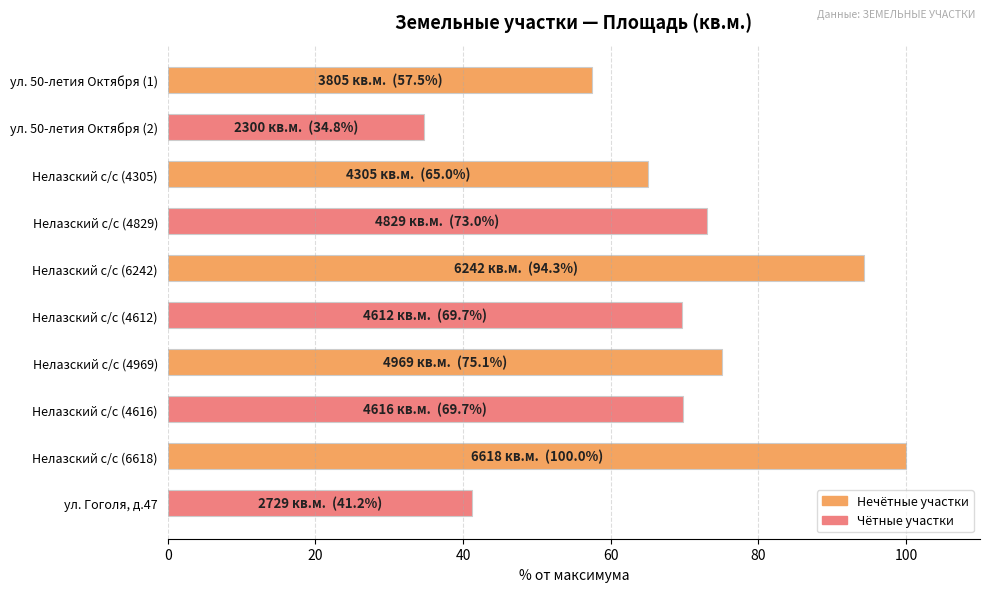

How many bars are there in total?

10